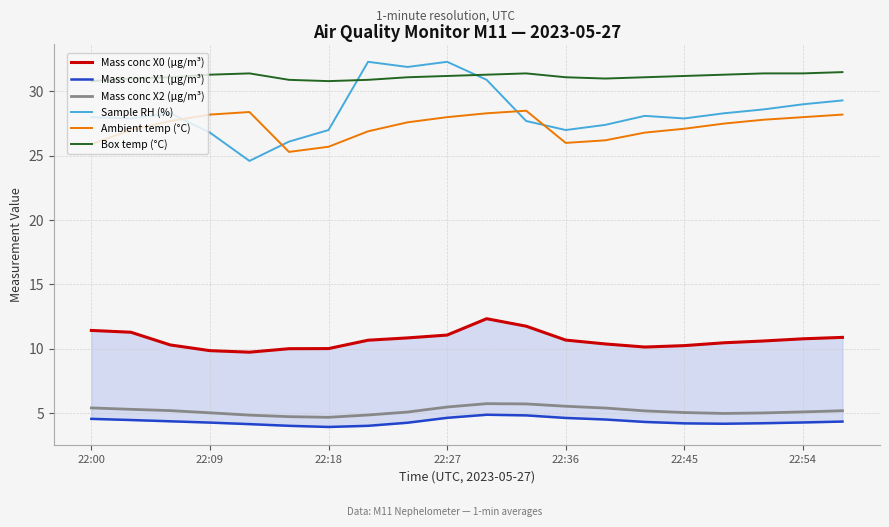

True or false: Mass conc X0 (μg/m³) has more than 1 points higher than both neighbors.

False